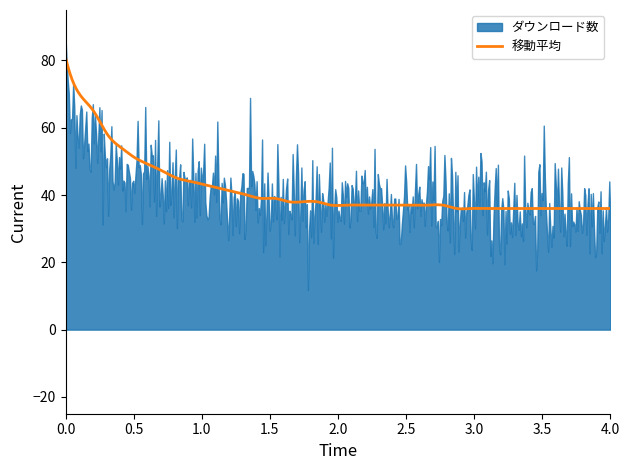

What is the sum of the ダウンロード数 values at 1 and 31?

117